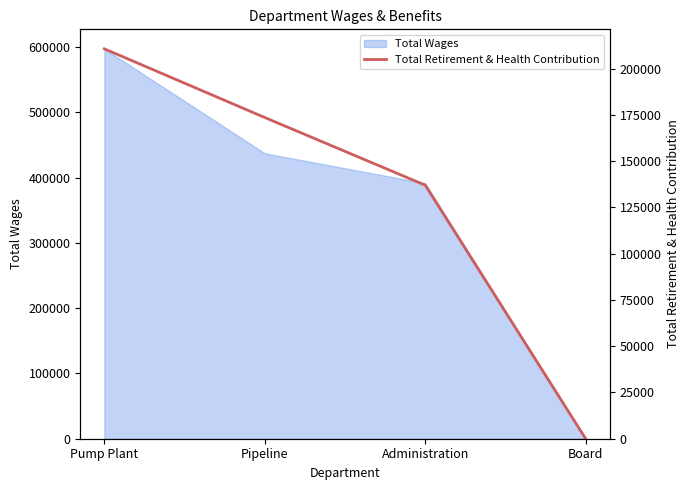

What position from the left is Administration?

3